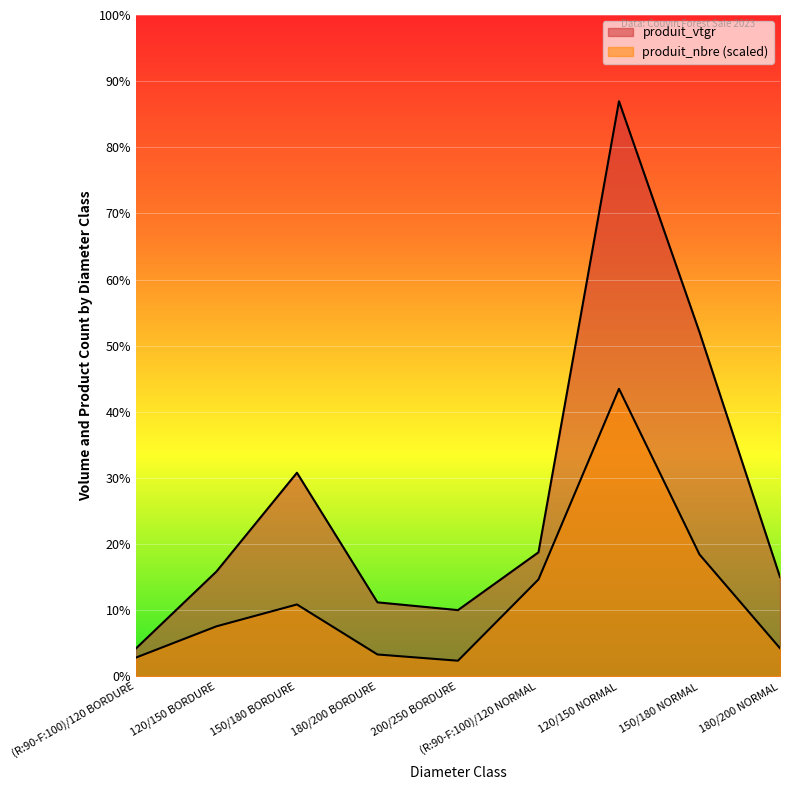

How many values in the produit_nbre series are below 14?

4